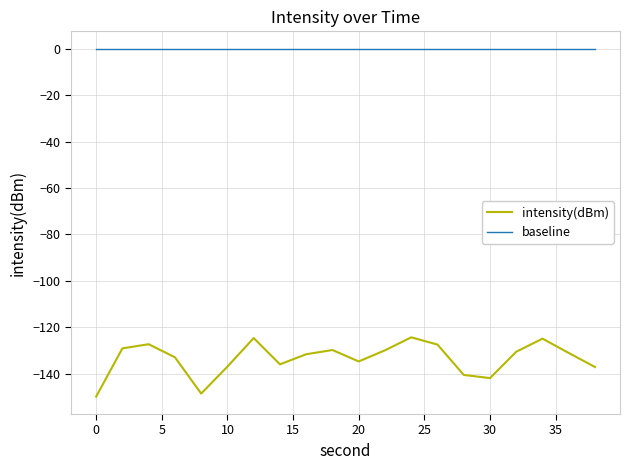

What is the minimum value for intensity(dBm)?

-150.0